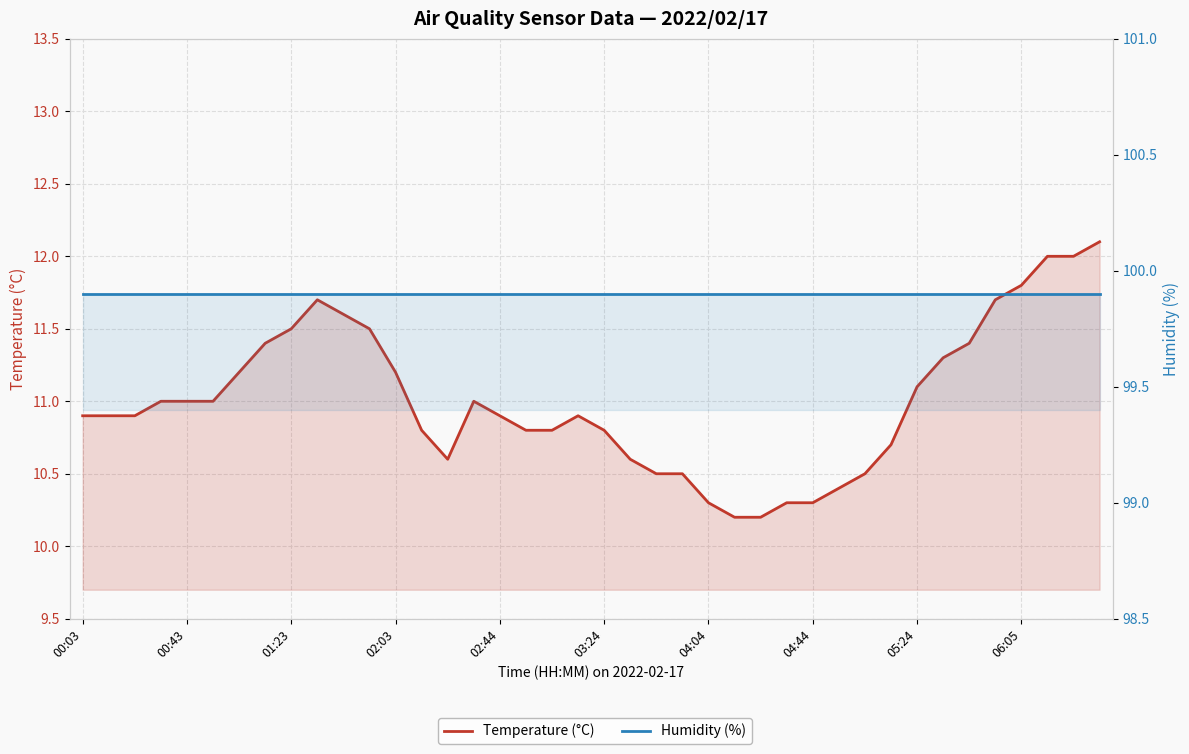

Reading right to left, what are all the values shown in this chart?

Temperature (°C): 12.1	12.0	12.0	11.8	11.7	11.4	11.3	11.1	10.7	10.5	10.4	10.3	10.3	10.2	10.2	10.3	10.5	10.5	10.6	10.8	10.9	10.8	10.8	10.9	11.0	10.6	10.8	11.2	11.5	11.6	11.7	11.5	11.4	11.2	11.0	11.0	11.0	10.9	10.9	10.9
Humidity (%): 99.9	99.9	99.9	99.9	99.9	99.9	99.9	99.9	99.9	99.9	99.9	99.9	99.9	99.9	99.9	99.9	99.9	99.9	99.9	99.9	99.9	99.9	99.9	99.9	99.9	99.9	99.9	99.9	99.9	99.9	99.9	99.9	99.9	99.9	99.9	99.9	99.9	99.9	99.9	99.9